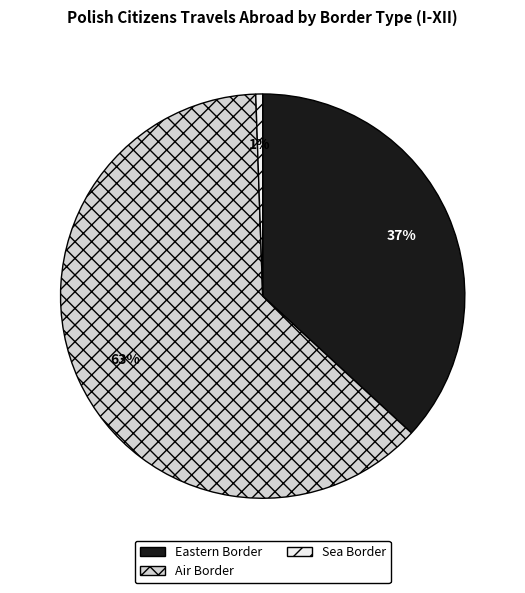

Which has a higher value, Sea Border or Air Border?

Air Border